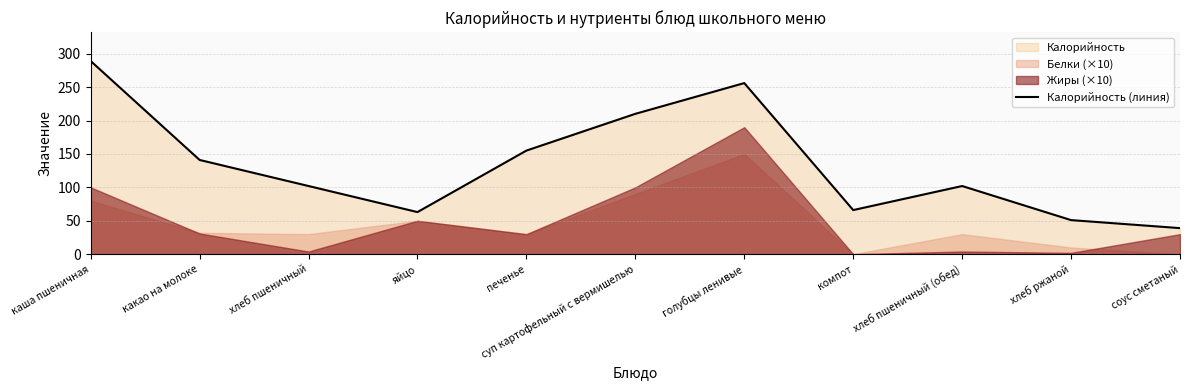

Reading left to right, list all the values displayed in this chart.

каша пшеничная=289	какао на молоке=141	хлеб пшеничный=102	яйцо=63	печенье=155	суп картофельный с вермишелью=210	голубцы ленивые=256	компот=66	хлеб пшеничный (обед)=102	хлеб ржаной=51	соус сметаный=39